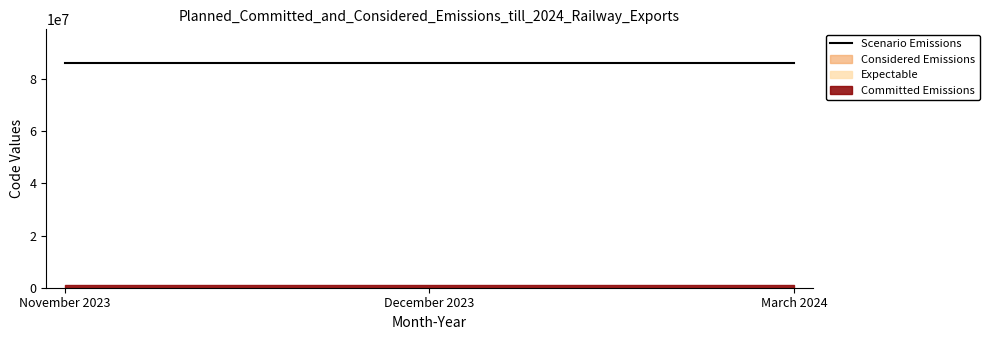

Which label corresponds to the smallest value in the chart?

November 2023